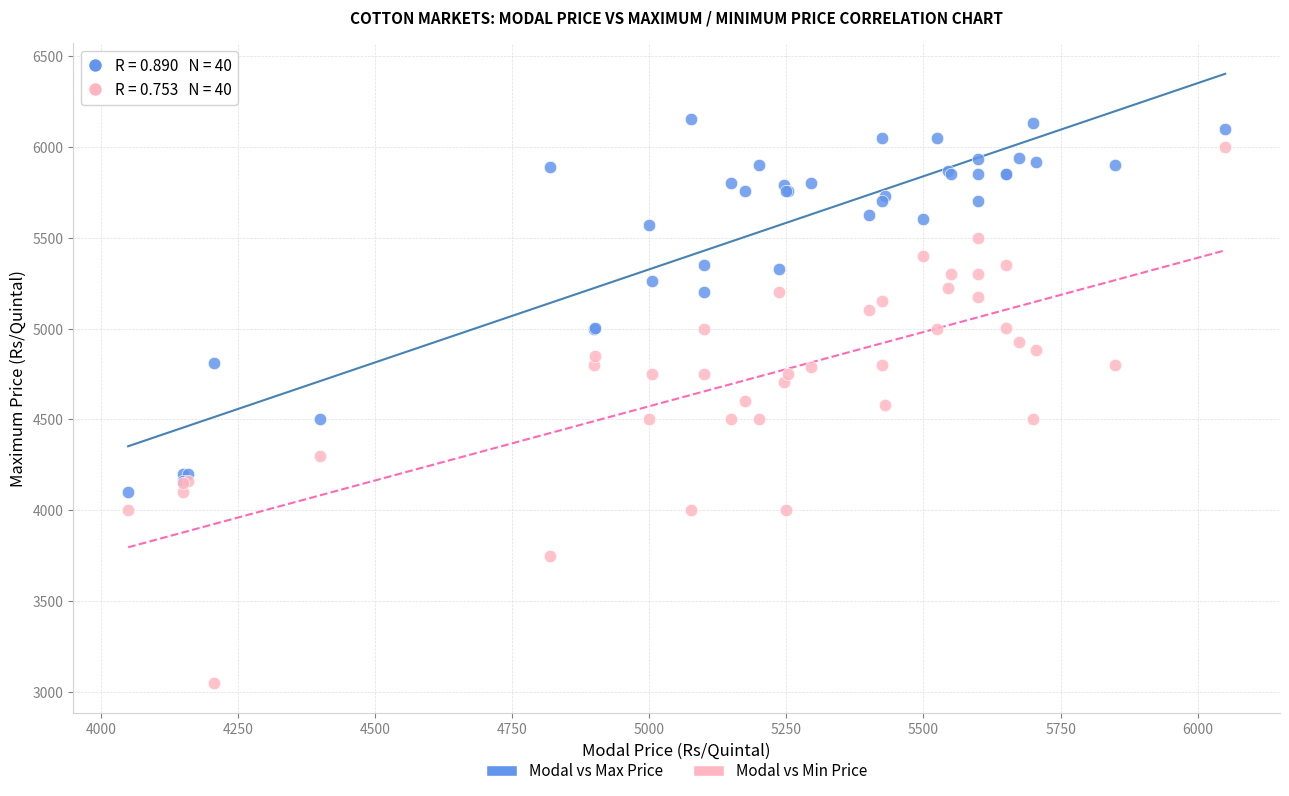

Which series reaches the minimum Y coordinate?

Modal vs Min Price